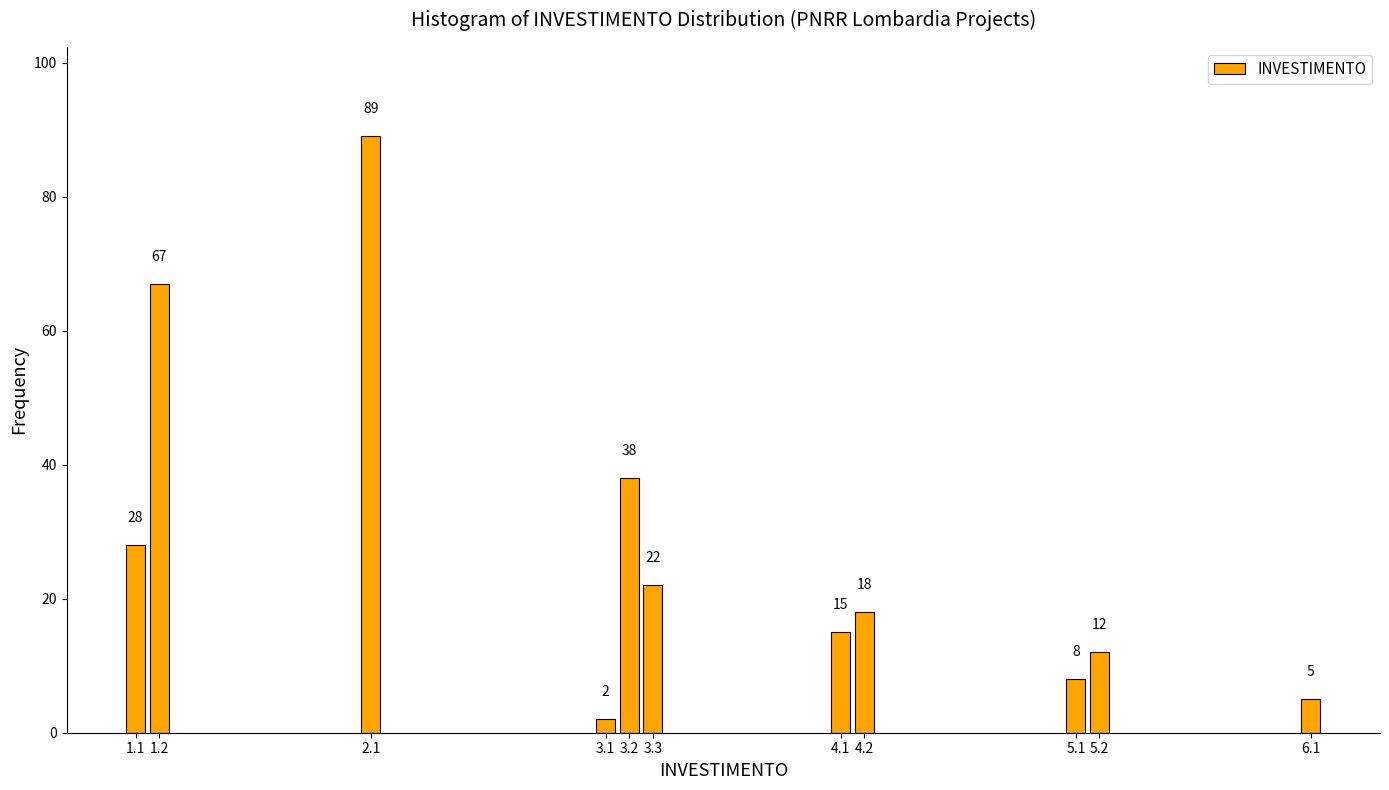

Reading left to right, list all the values displayed in this chart.

28	67	89	2	38	22	15	18	8	12	5